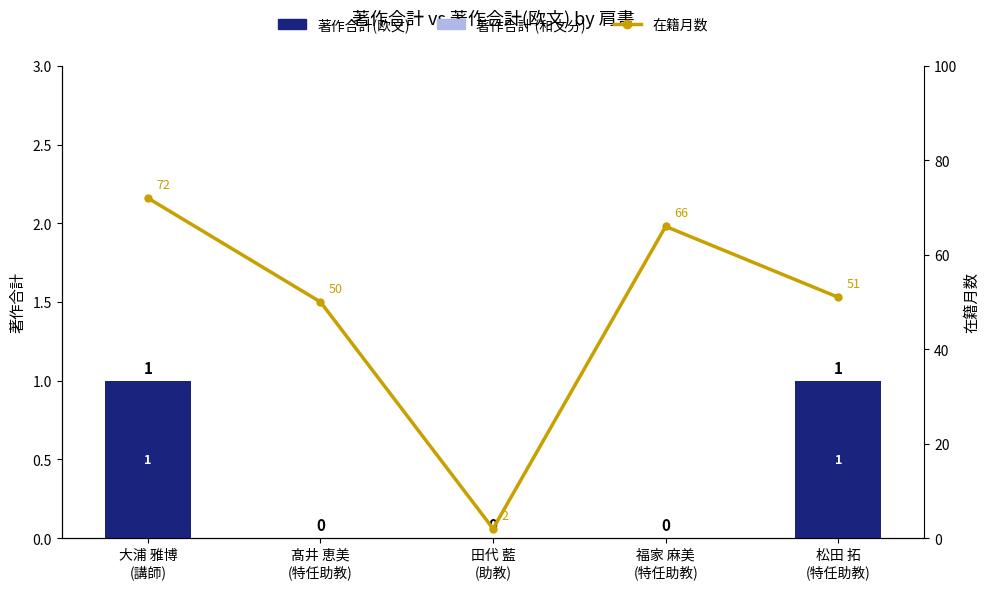

Between 田代 藍
(助教) and 松田 拓
(特任助教), which series saw the biggest shift?

在籍月数